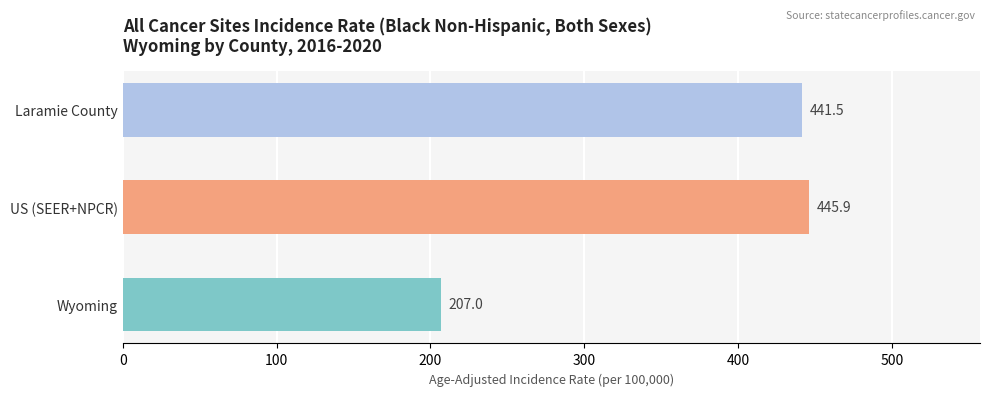

Between Laramie County and Wyoming, which is larger?

Laramie County